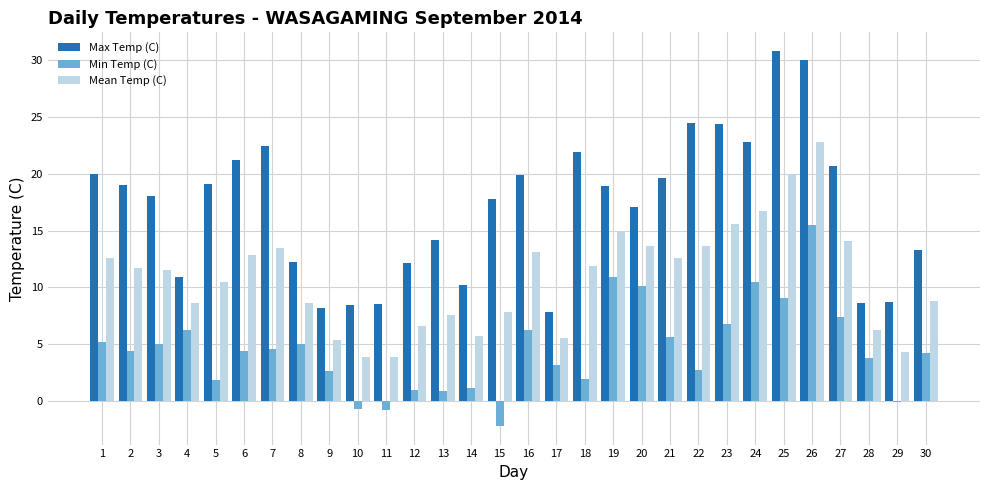

Which series has the widest spread of values?

Max Temp (C)